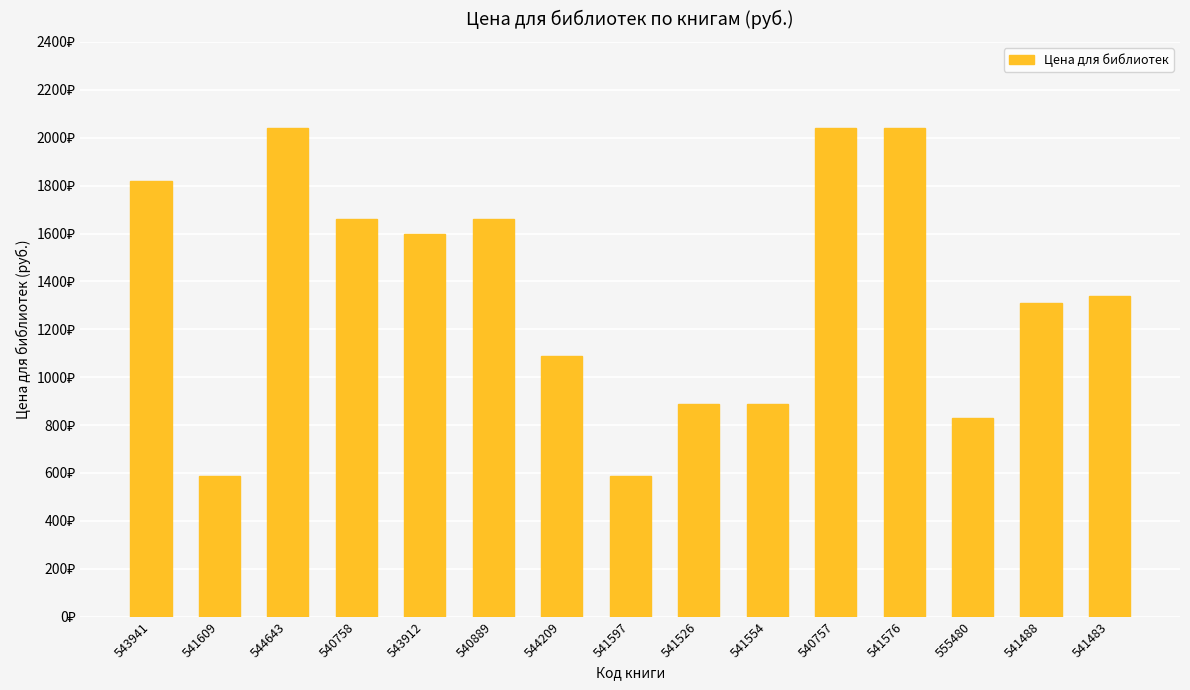

True or false: the data shows 1659 at 540889.

True